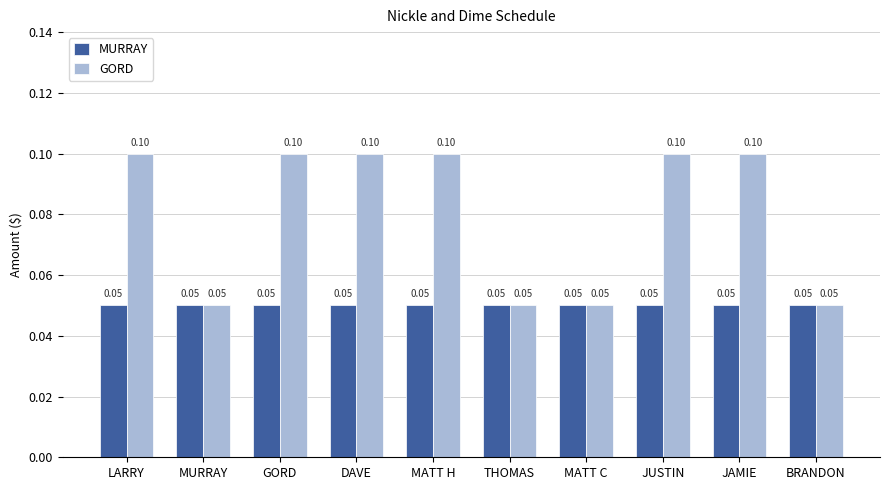

Is the value of GORD at DAVE greater than the value of MURRAY at BRANDON?

Yes